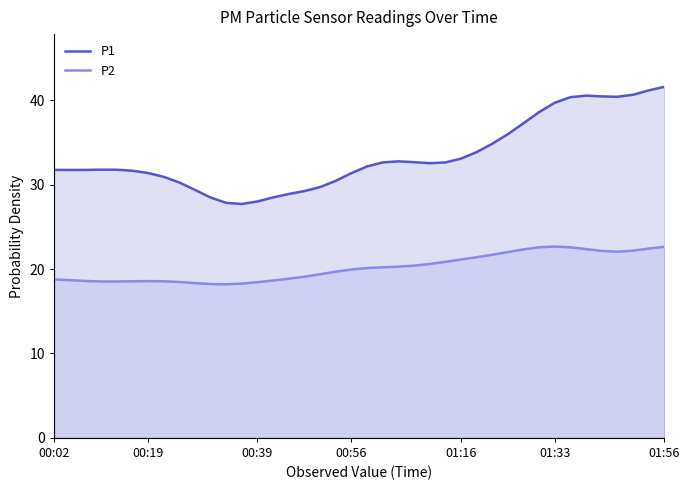

Rank the series by their average value, from highest to lowest.

P1, P2